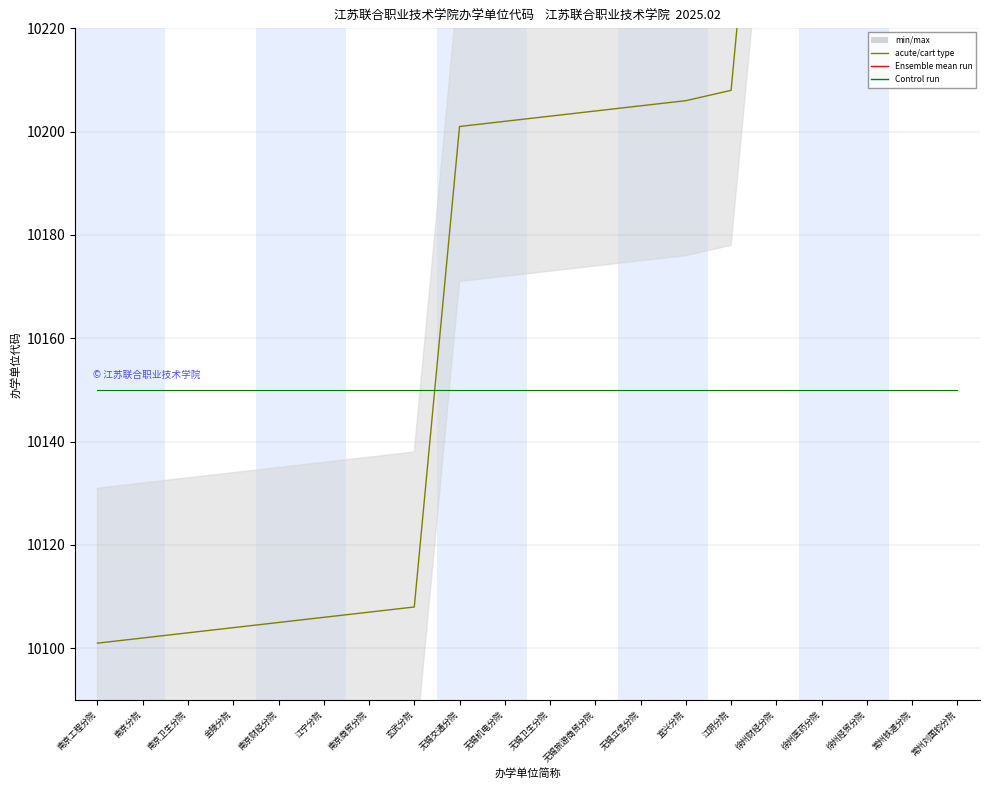

What is the value of the acute/cart type point at the 3rd from the left?

10150